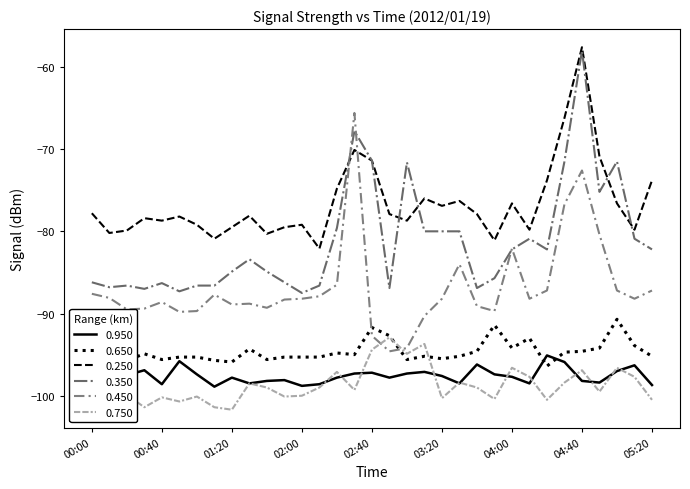

Reading right to left, list all the values displayed in this chart.

0.950: -98.7	-96.3	-97.0	-98.4	-98.2	-95.9	-95.1	-98.5	-97.7	-97.4	-96.2	-98.5	-97.6	-97.1	-97.3	-97.8	-97.2	-97.3	-97.8	-98.6	-98.8	-98.1	-98.2	-98.5	-97.8	-98.9	-97.4	-95.8	-98.6	-96.9	-97.5	-97.8	-97.8
0.650: -95.2	-93.9	-90.7	-94.2	-94.6	-94.7	-96.4	-93.0	-94.2	-91.4	-94.6	-95.2	-95.5	-95.2	-95.6	-92.7	-91.7	-95.0	-94.8	-95.3	-95.3	-95.3	-95.6	-94.3	-95.9	-95.7	-95.3	-95.3	-95.6	-94.9	-95.7	-96.5	-95.6
0.250: -73.8	-79.8	-76.6	-70.9	-57.6	-66.2	-73.8	-79.8	-76.6	-81.1	-77.9	-76.3	-76.9	-76.0	-78.7	-77.9	-71.4	-70.1	-74.8	-82.1	-79.2	-79.5	-80.3	-78.1	-79.5	-80.9	-79.2	-78.2	-78.7	-78.4	-79.9	-80.2	-77.8
0.350: -82.2	-80.9	-71.5	-75.2	-58.0	-71.5	-82.2	-80.9	-82.2	-85.7	-86.9	-80.0	-80.0	-80.0	-71.6	-86.9	-71.4	-67.8	-79.6	-86.6	-87.5	-86.2	-84.9	-83.4	-84.9	-86.6	-86.6	-87.3	-86.3	-87.0	-86.6	-86.8	-86.2
0.450: -87.2	-88.2	-87.2	-80.4	-72.6	-76.7	-87.2	-88.2	-82.1	-89.7	-89.1	-84.0	-88.2	-90.3	-94.2	-94.6	-92.7	-65.6	-86.5	-87.9	-88.2	-88.3	-89.3	-88.8	-88.9	-87.7	-89.7	-89.8	-88.6	-89.4	-89.5	-88.1	-87.6
0.750: -100.5	-97.7	-96.6	-99.5	-96.9	-98.4	-100.5	-97.7	-96.6	-100.4	-99.0	-98.4	-100.3	-93.7	-94.9	-92.9	-94.4	-99.3	-97.1	-99.0	-100.0	-100.1	-99.0	-98.5	-101.7	-101.4	-100.1	-100.7	-100.2	-101.4	-99.9	-101.1	-100.9